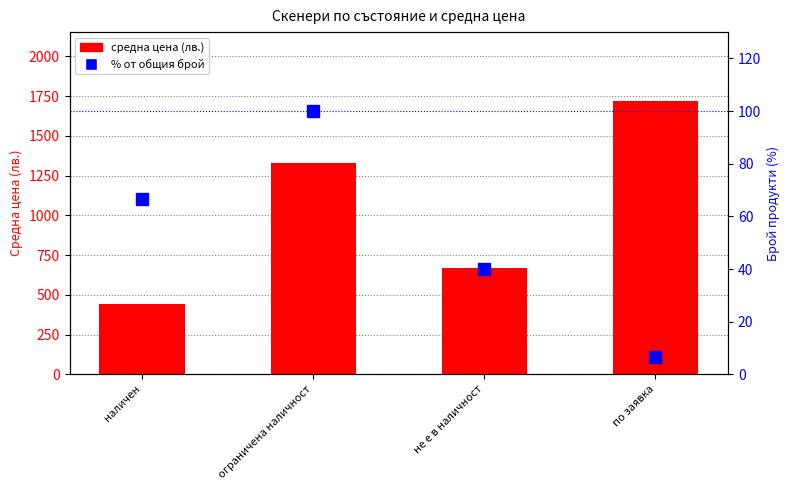

The value of средна цена at ограничена наличност is 1330.6. True or false?

True